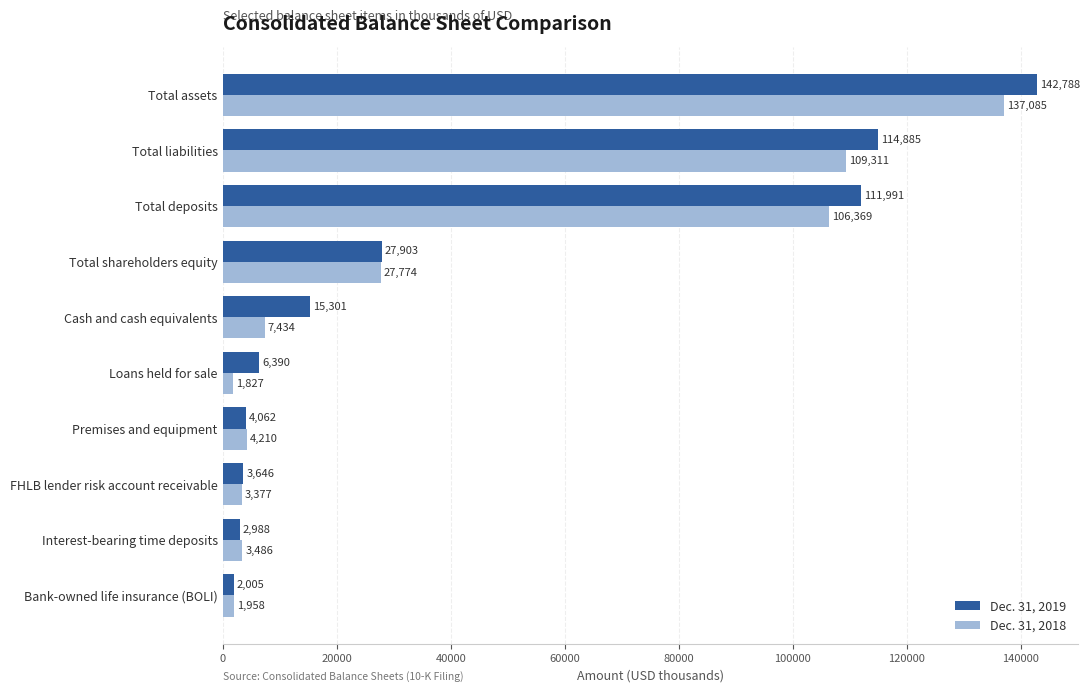

What is the greatest value displayed?

142788